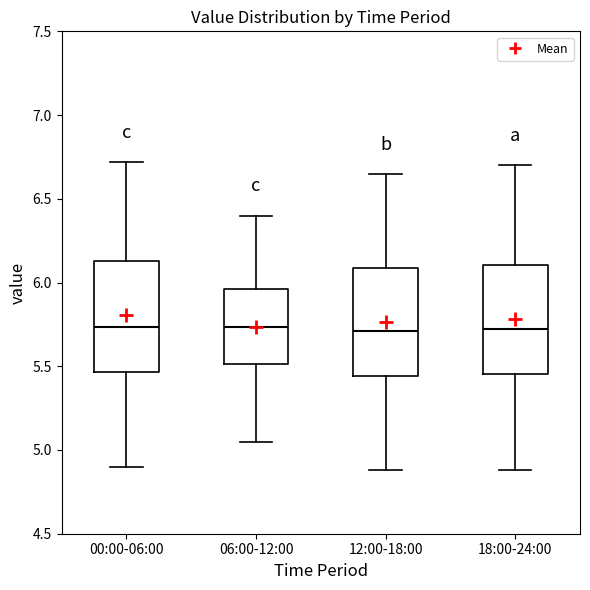

Reading left to right, read every box against the y-axis: the position of its median line, the range the box covers, and the ends of its whiskers. The values are not printed on the chart, so give them approximately, as read against the axis.

00:00-06:00: median 5.75, box 5.45 to 6.15, whiskers 4.90 to 6.70
06:00-12:00: median 5.75, box 5.50 to 5.95, whiskers 5.05 to 6.40
12:00-18:00: median 5.70, box 5.45 to 6.10, whiskers 4.90 to 6.65
18:00-24:00: median 5.70, box 5.45 to 6.10, whiskers 4.90 to 6.70